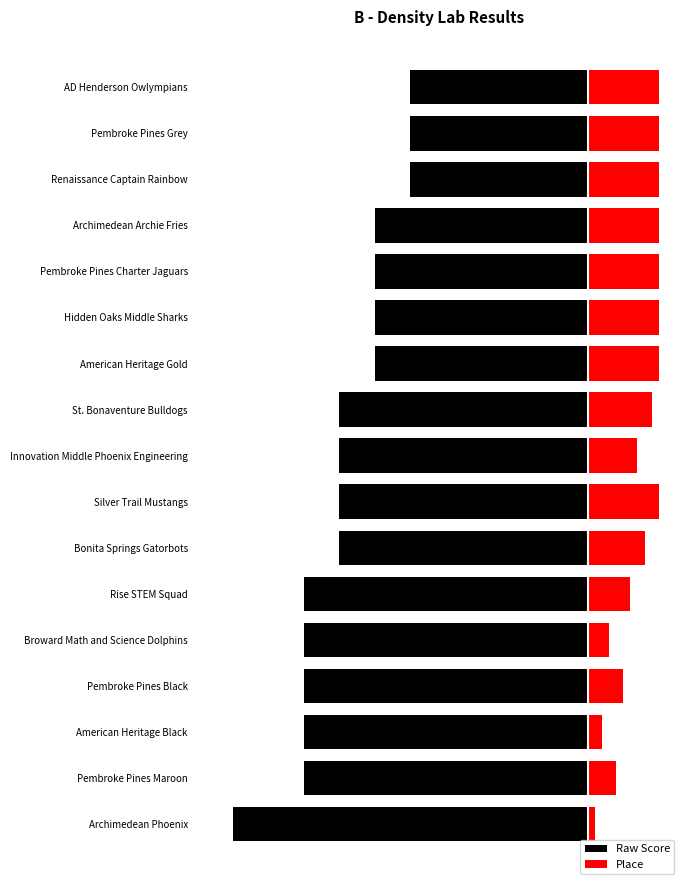

True or false: Raw Score has a value of -40 at Rise STEM Squad.

True